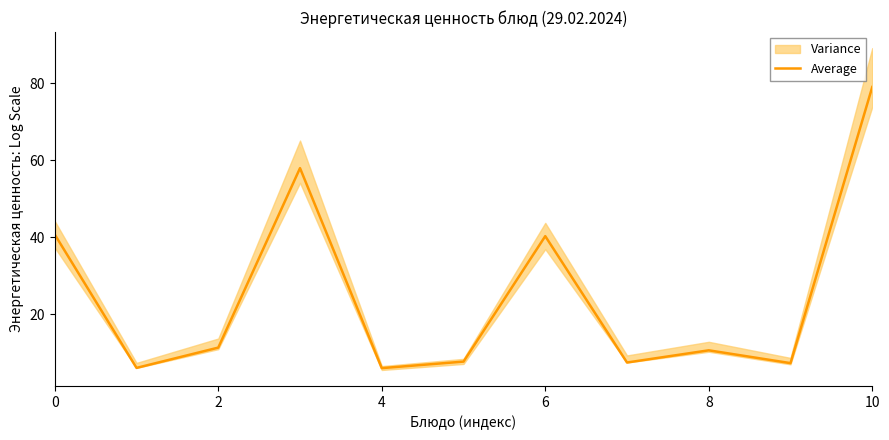

The Average series shows 70.1 at 0. True or false?

False